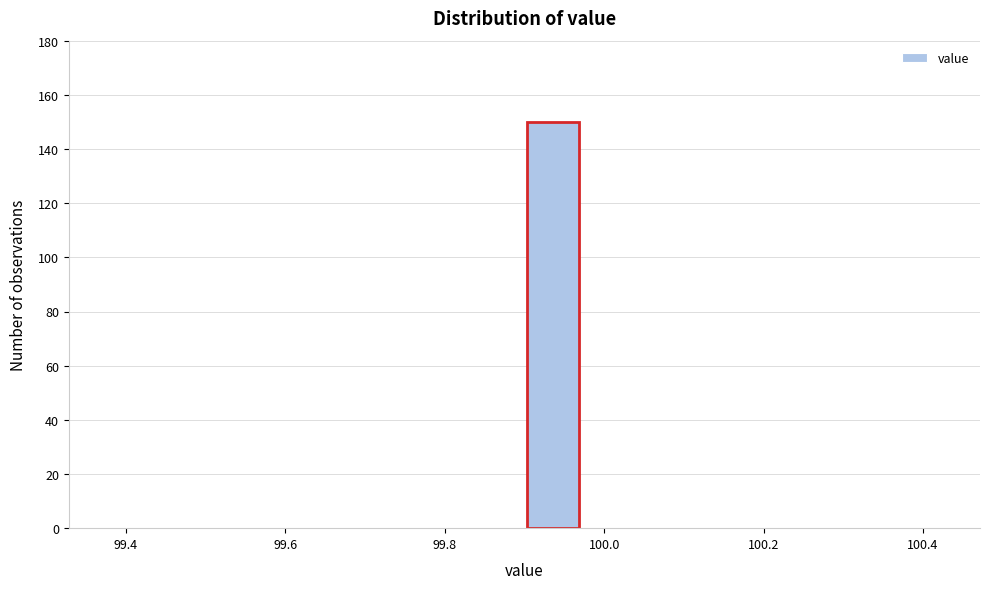

Read against the x-axis, roughly where is the centre of the tallest bar?

99.94